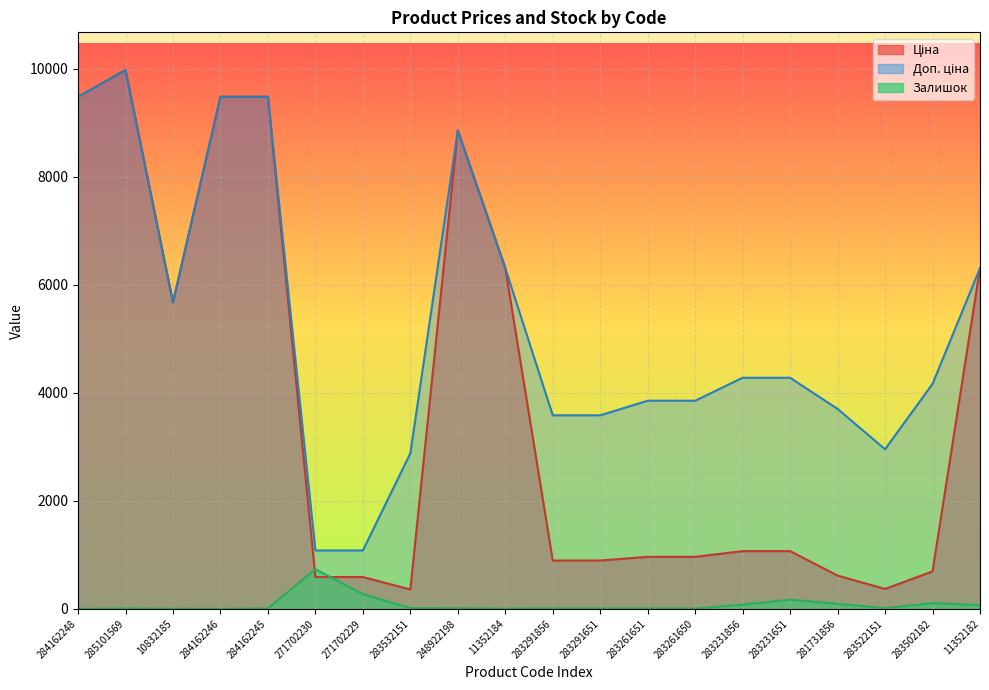

Is it true that Залишок equals 7.0 at 285101569?

True